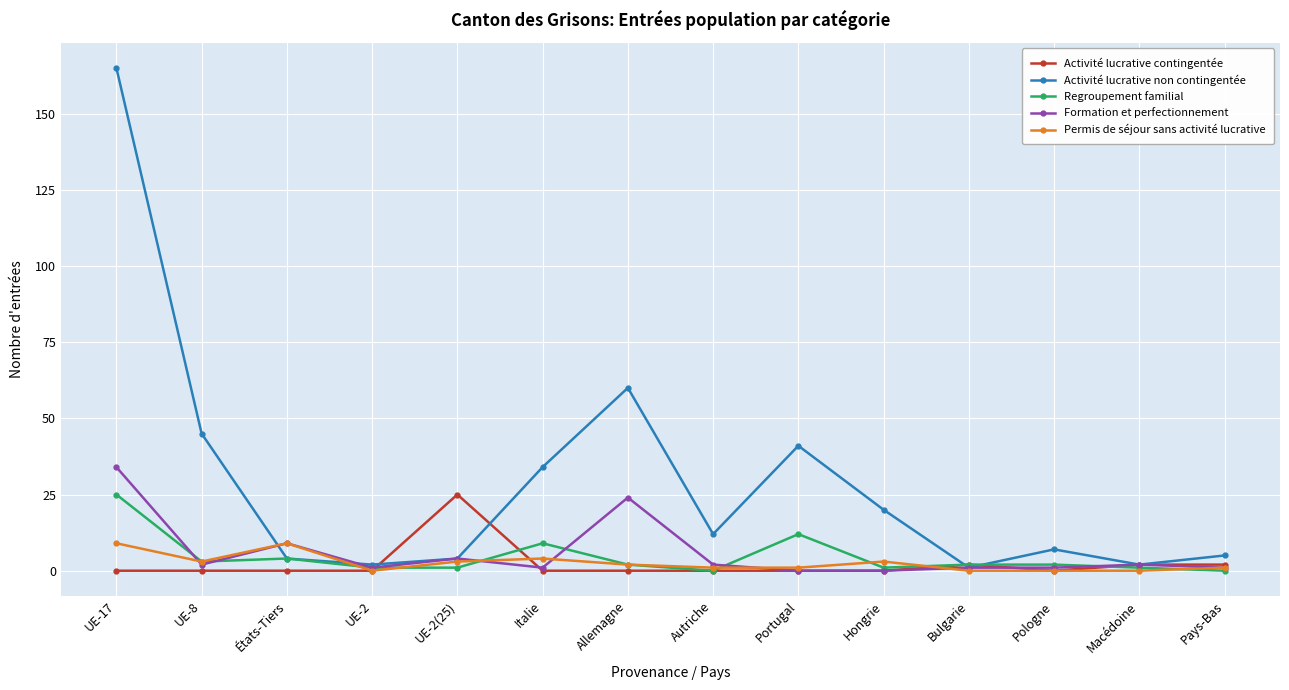

Which series has the largest total across all categories?

Activité lucrative non contingentée